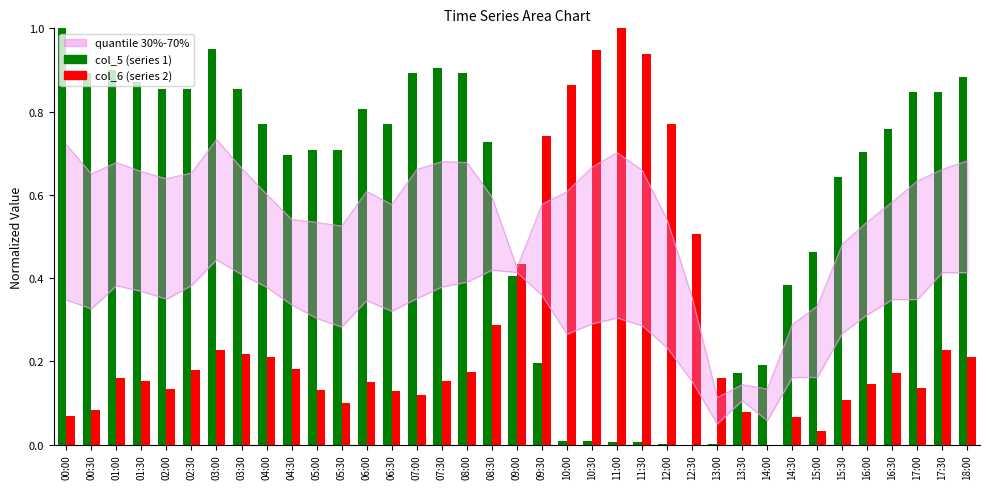

What is the difference between the highest and lowest values at 07:30?

0.8